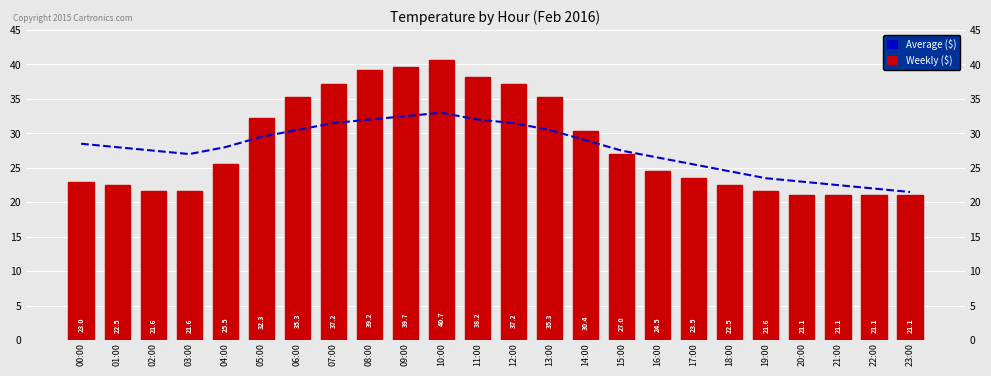

Are the bars horizontal?

No